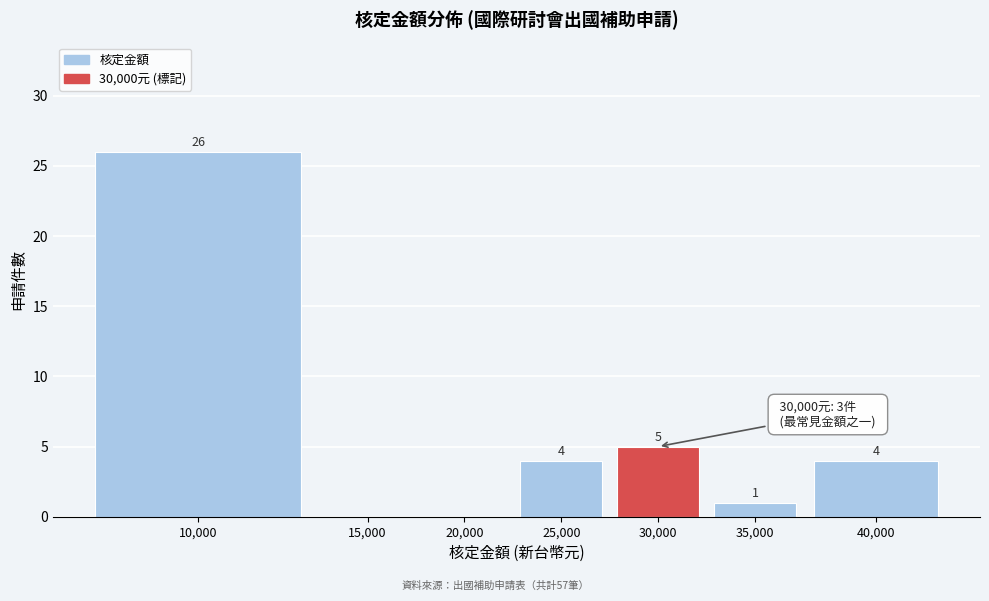

Reading right to left, extract all data points from this chart.

40,000=4	35,000=1	30,000=5	25,000=4	20,000=0	15,000=0	10,000=26